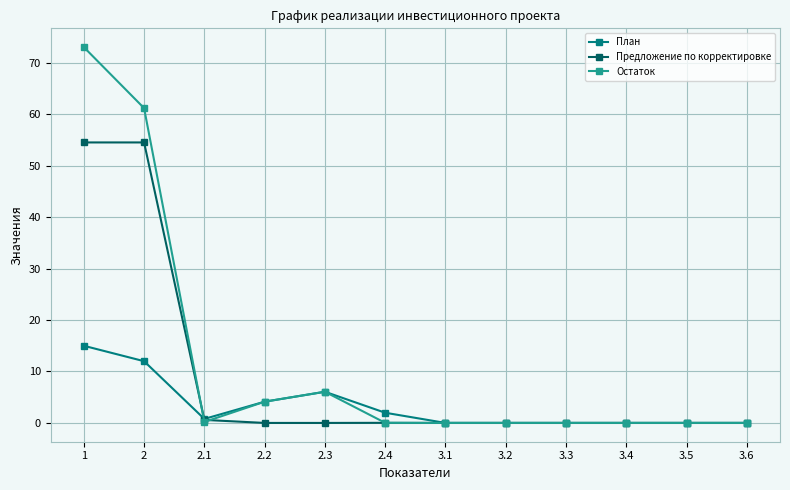

What is the label of the 1st point from the right?

3.6